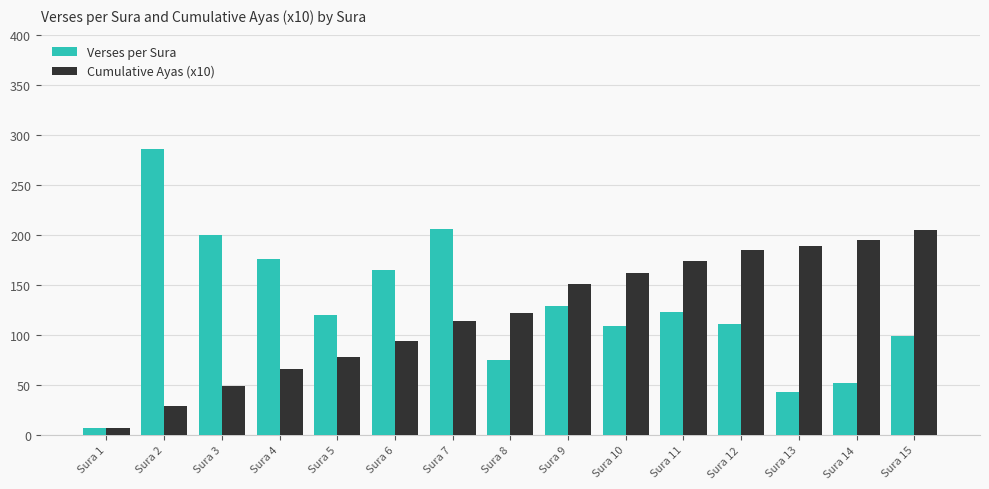

True or false: Verses per Sura has a value of 109 at Sura 10.

True